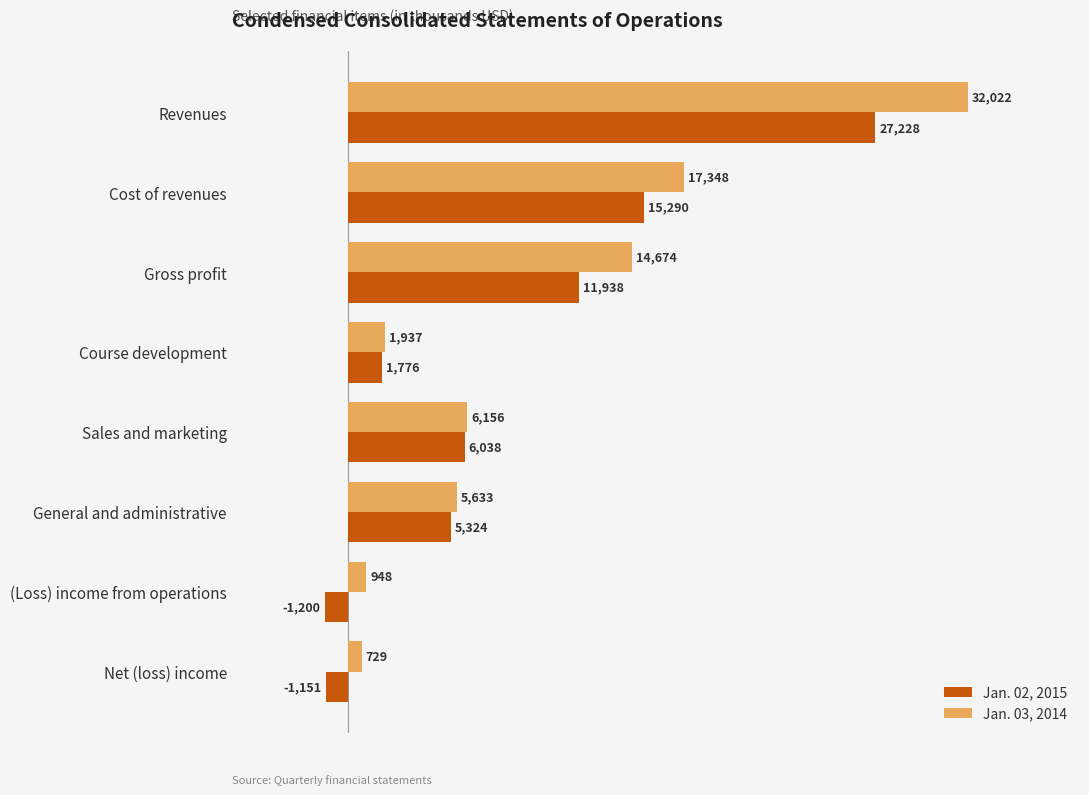

List the labels in order of Jan. 02, 2015 value, smallest first.

(Loss) income from operations, Net (loss) income, Course development, General and administrative, Sales and marketing, Gross profit, Cost of revenues, Revenues